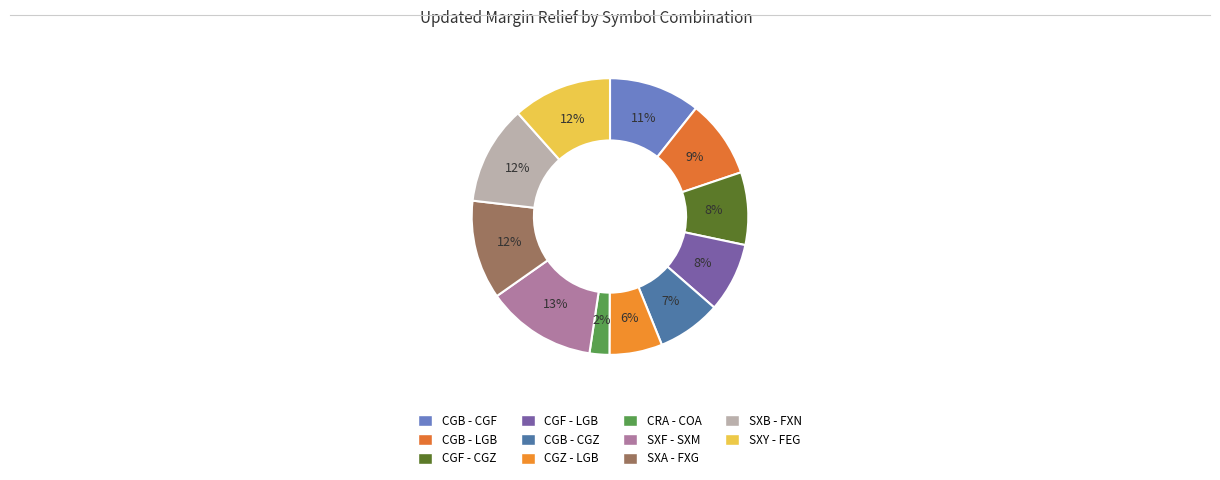

How much of the chart is everything except CGZ - LGB?

93.8%